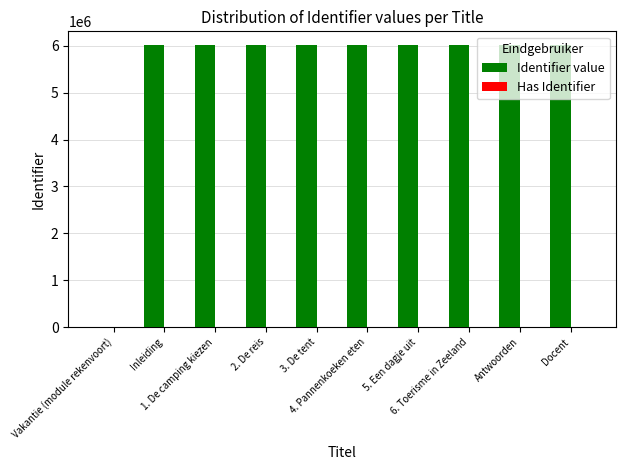

Count the number of categories in the chart.

10